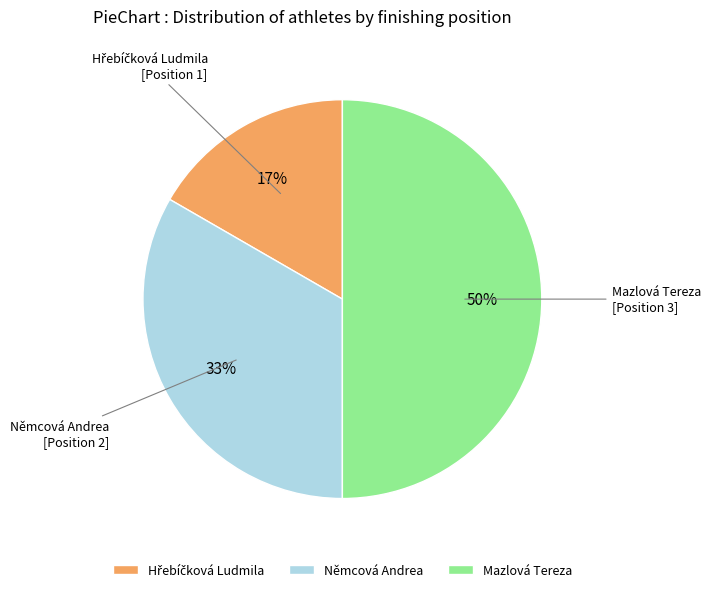

How many slices are in this pie chart?

3